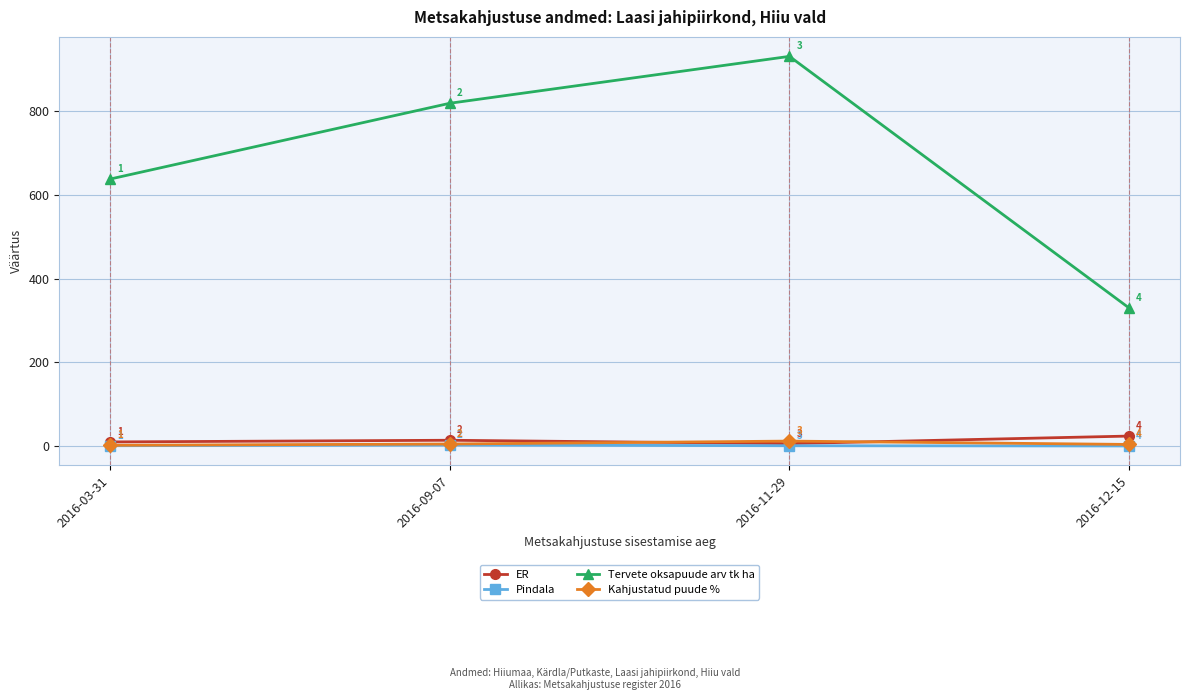

True or false: ER and Tervete oksapuude arv tk ha intersect in this chart.

False